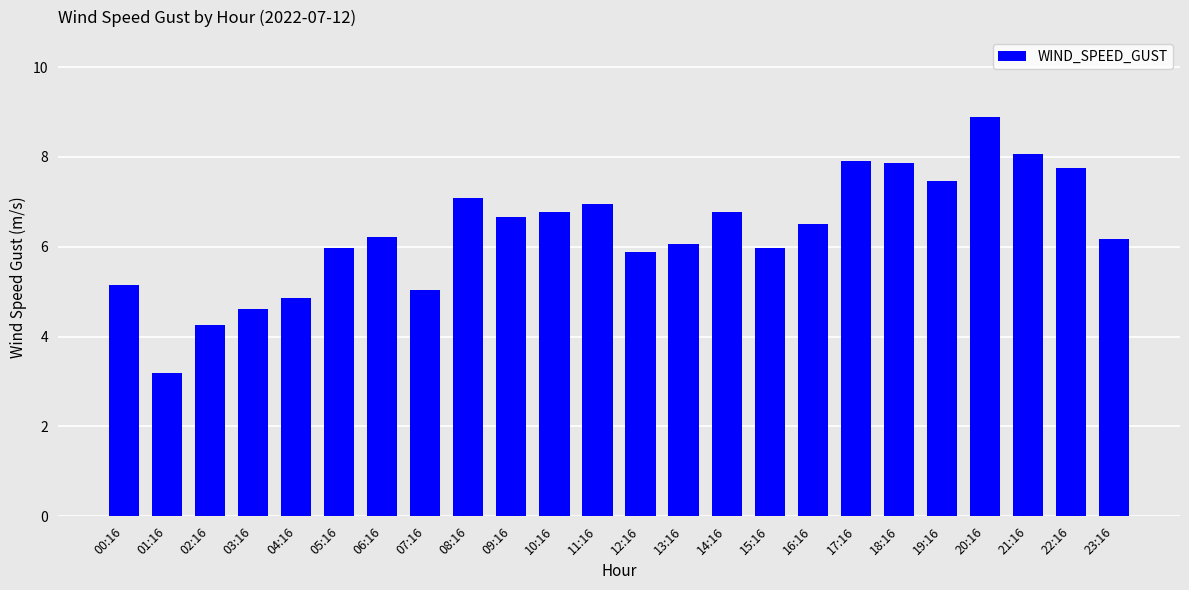

Are the bars horizontal?

No